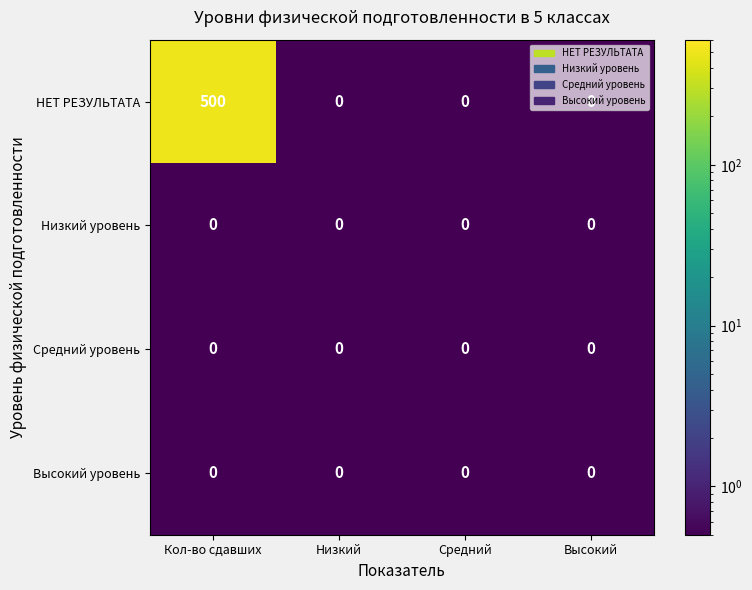

How many series are shown in this chart?

4